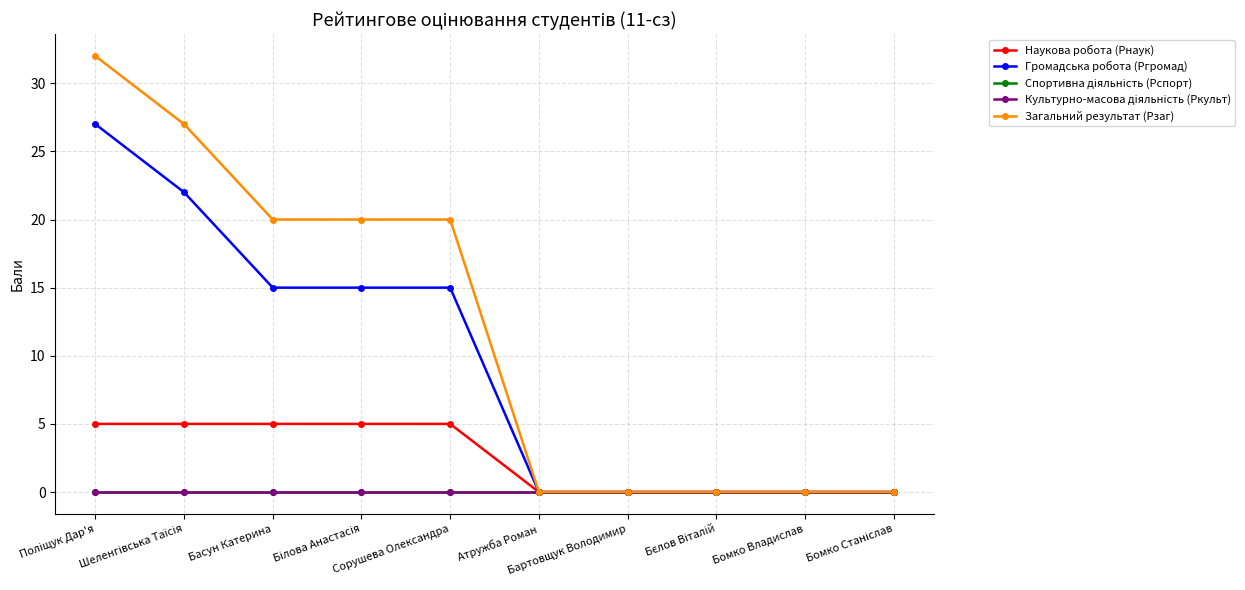

How many Громадська робота (Ргромад) values are between 0 and 15?

8